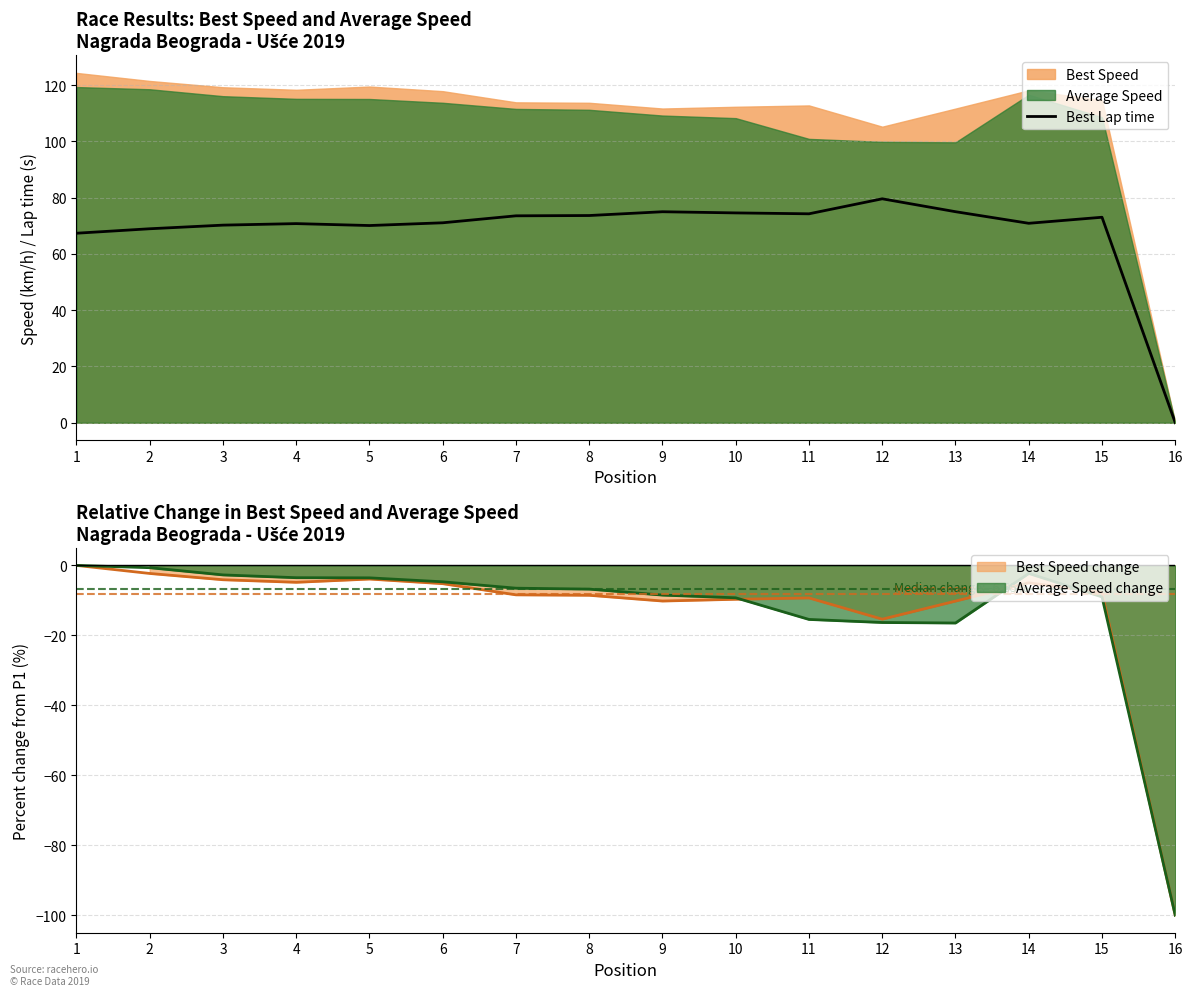

How many data points does each series have?

16